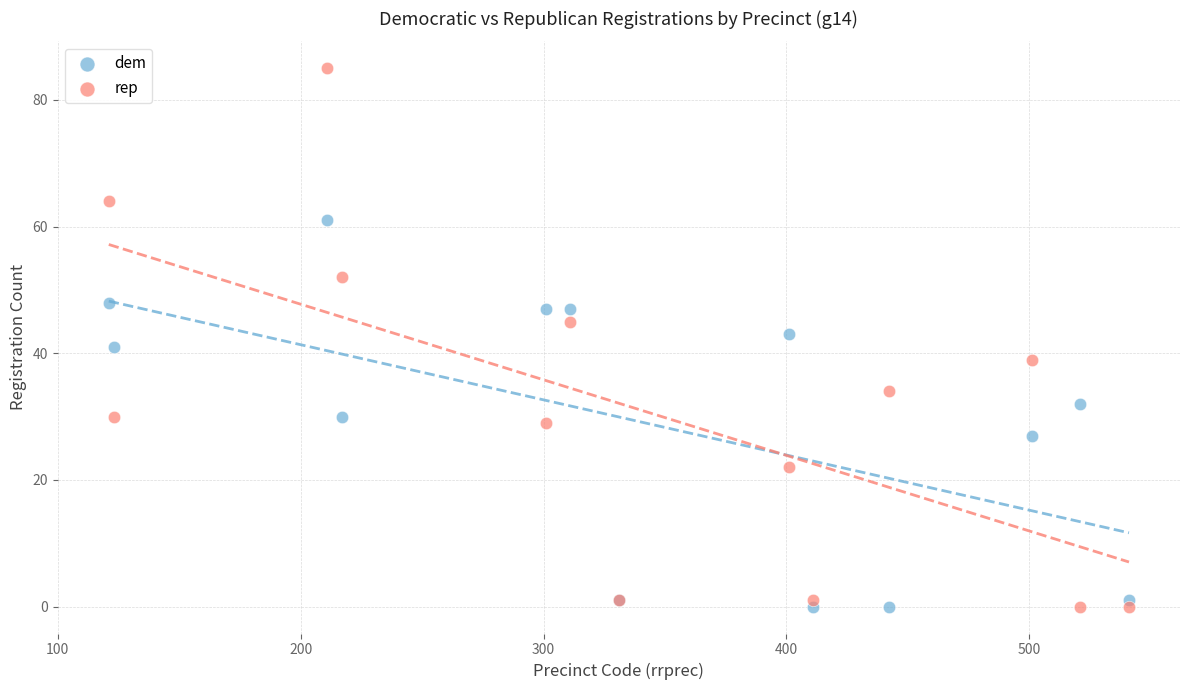

Which series contains the highest Y value?

rep